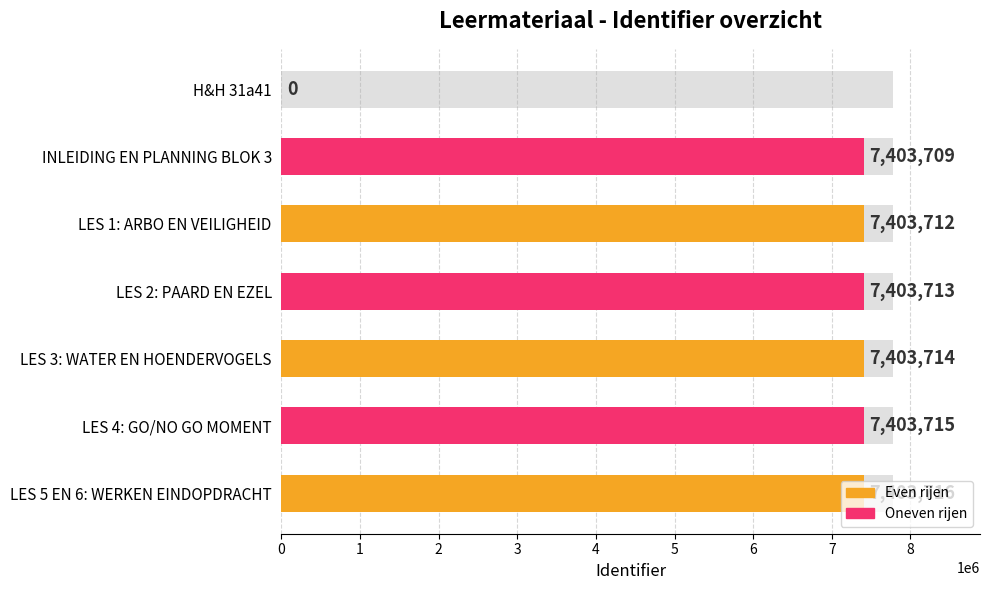

What is the difference between the values at 4 and 5?

1